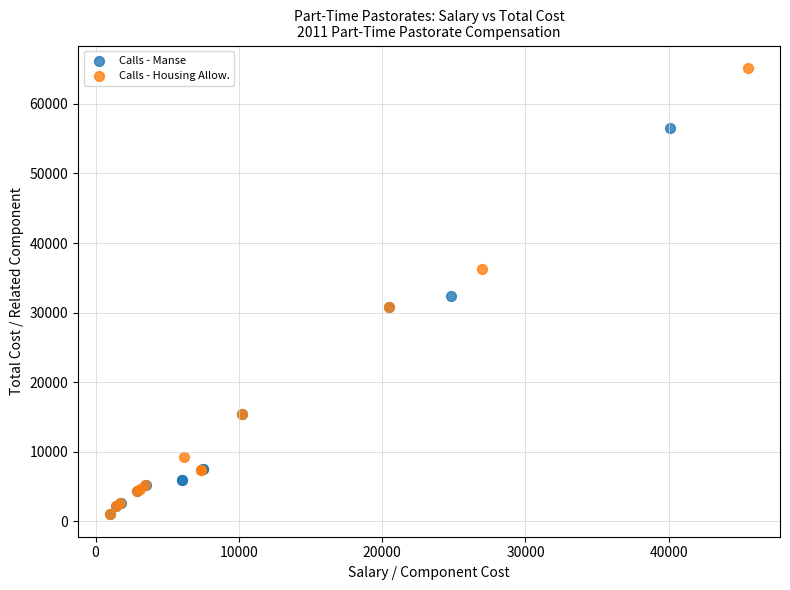

Which series has the largest Y range (max minus min)?

Calls - Housing Allow.